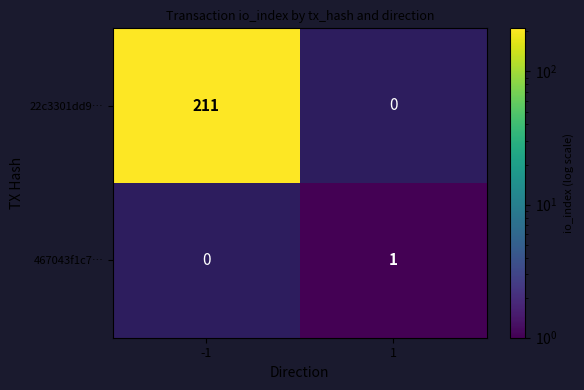

The value of 467043f1c7… at 1 is 2. True or false?

False